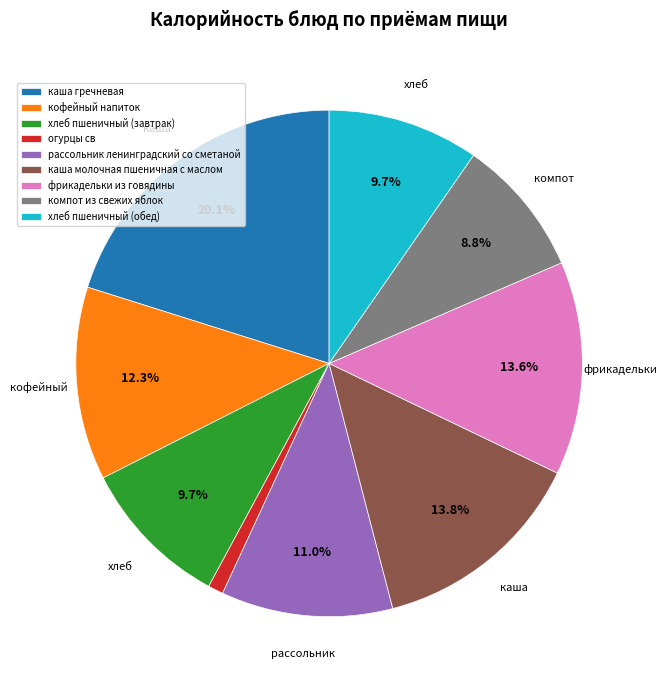

How many slices are in this pie chart?

9